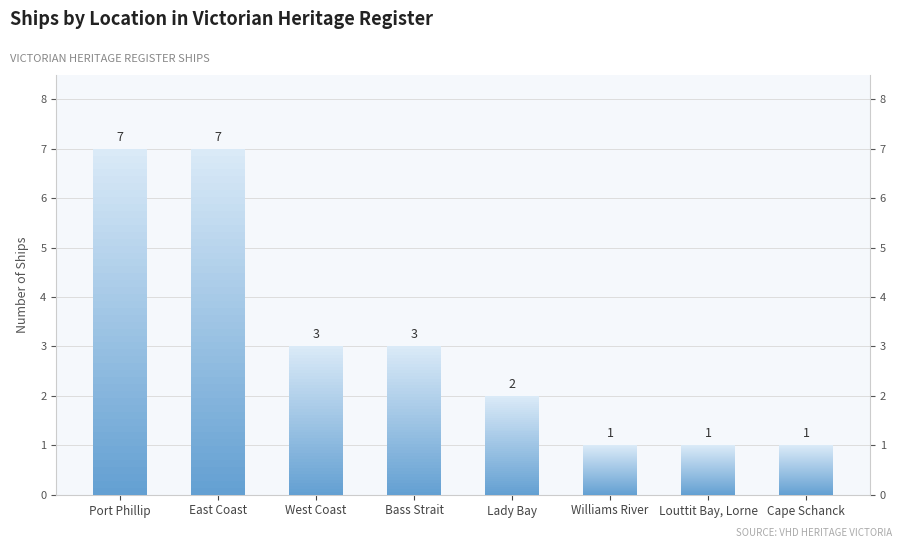

Reading right to left, list all the values displayed in this chart.

Cape Schanck=1	Louttit Bay, Lorne=1	Williams River=1	Lady Bay=2	Bass Strait=3	West Coast=3	East Coast=7	Port Phillip=7